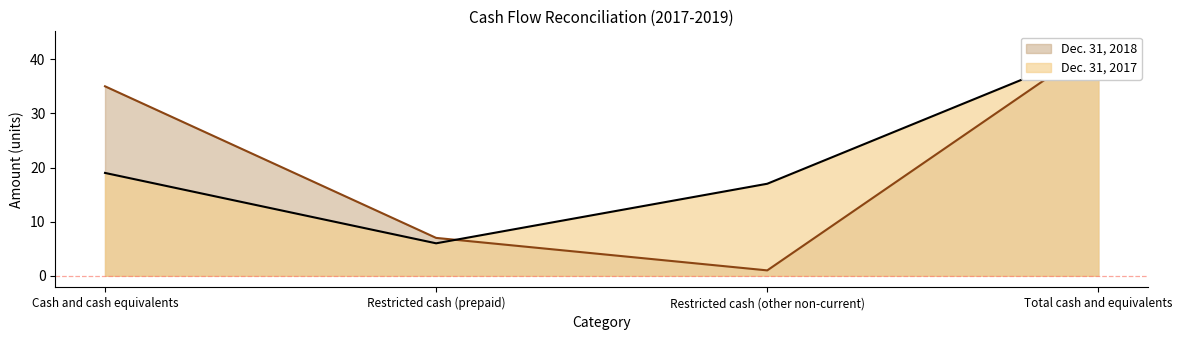

What is the spread (max minus min) of values at Total cash and equivalents?

1